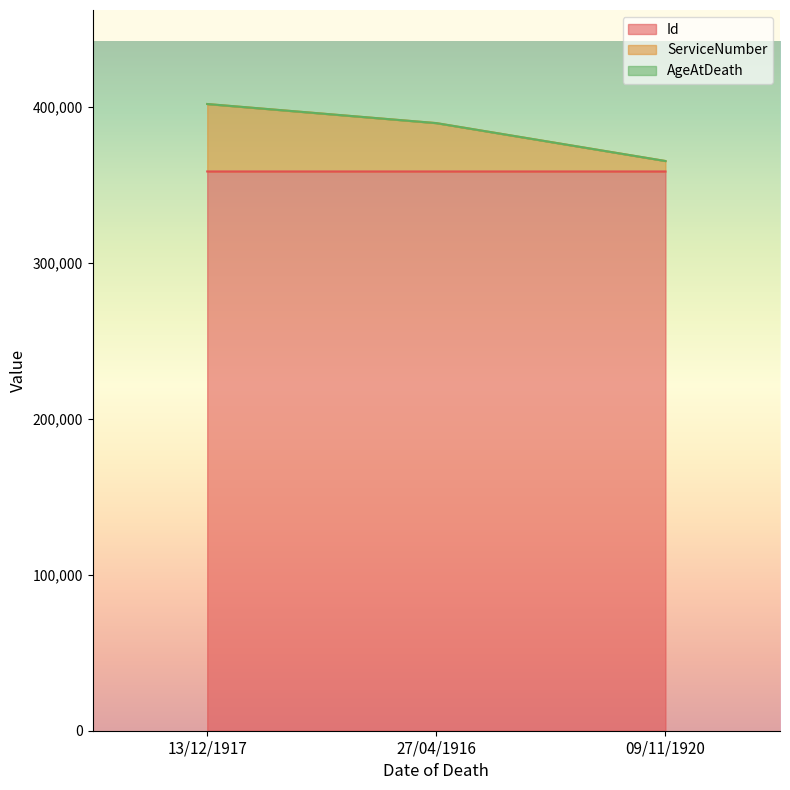

What is the maximum value for Id?

358548